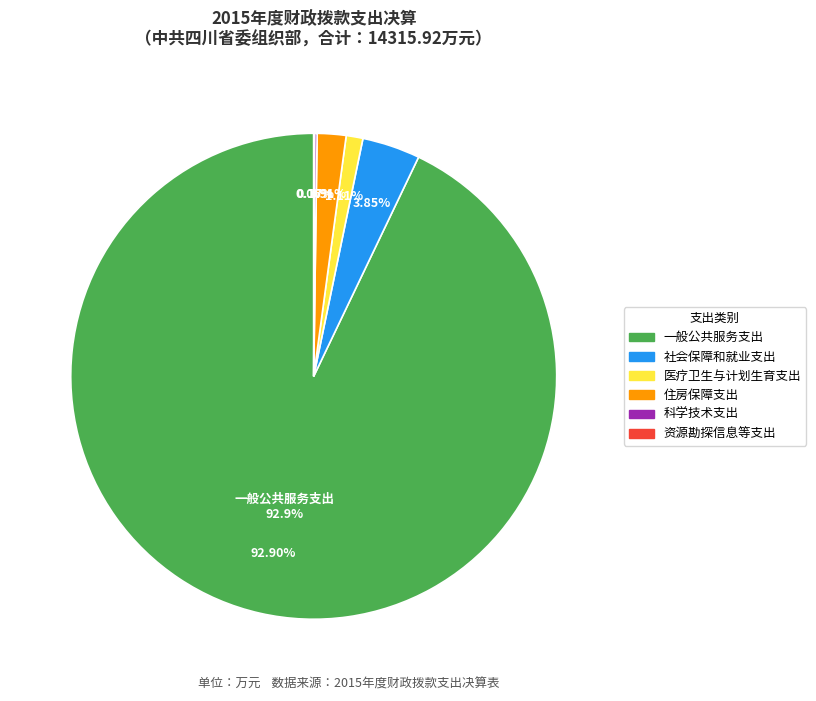

Combined, what portion of the pie is 住房保障支出 and 社会保障和就业支出?

5.8%